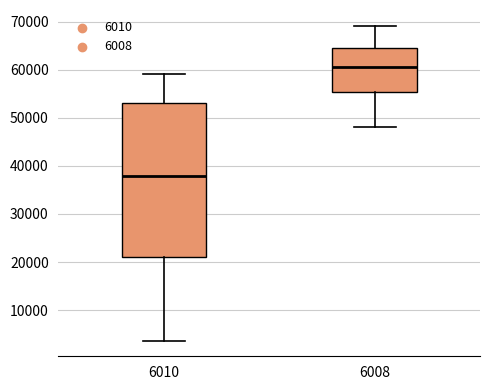

Reading left to right, transcribe this box plot: for each box, give where its median line is, the range the box spans, and where its two whiskers end, as read against the y-axis. The values are not printed on the chart, so give them approximately, as read against the axis.

6010: median 38000, box 21000 to 53000, whiskers 4000 to 59000
6008: median 61000, box 55000 to 64000, whiskers 48000 to 69000